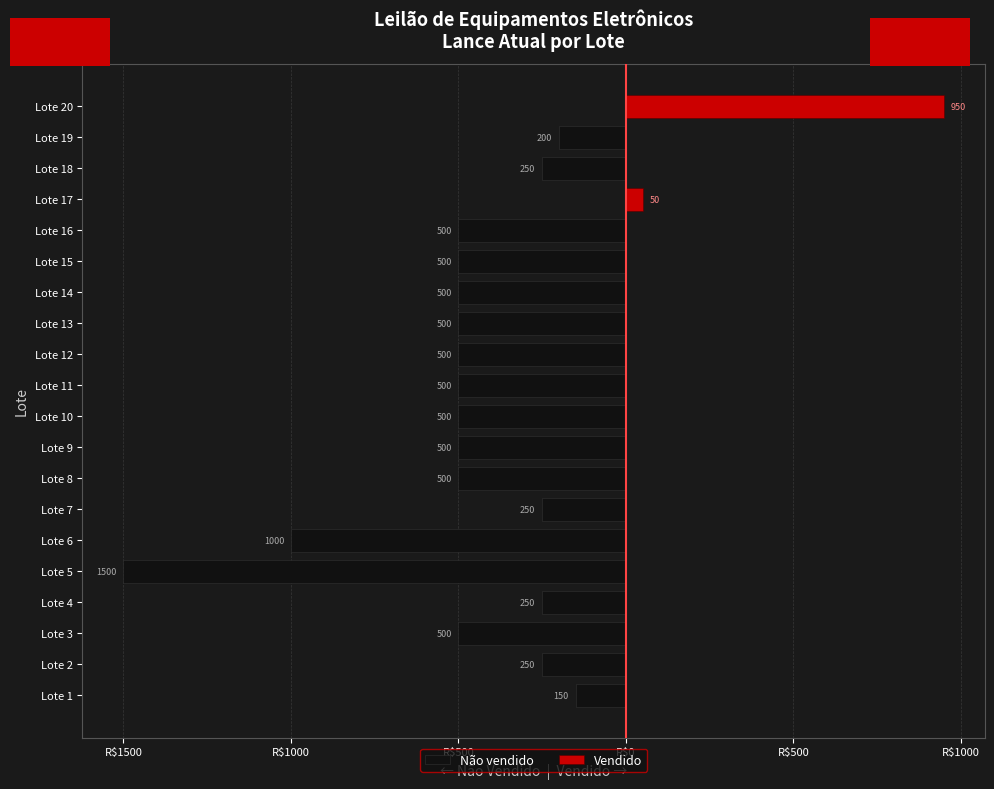

What is the greatest value displayed?

950